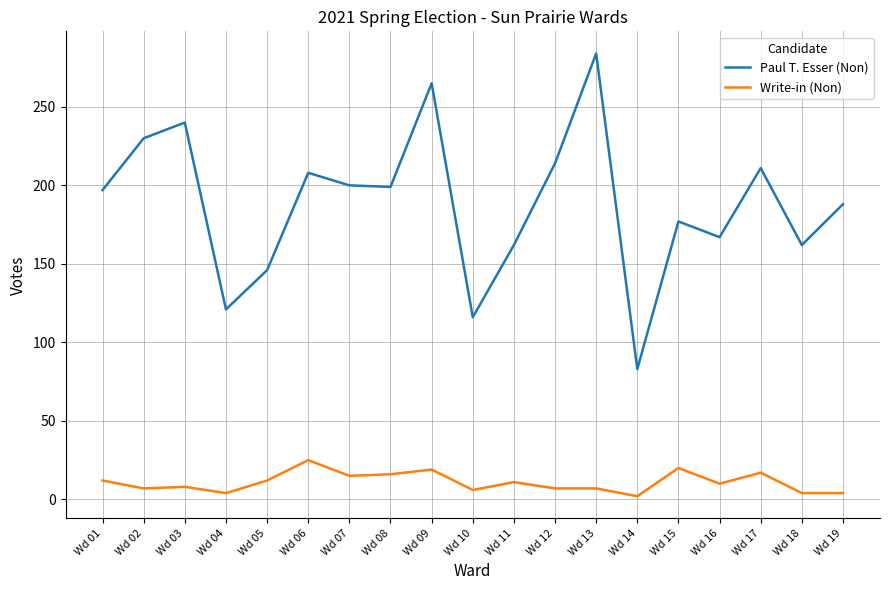

What is the total value across all series at Wd 14?

85